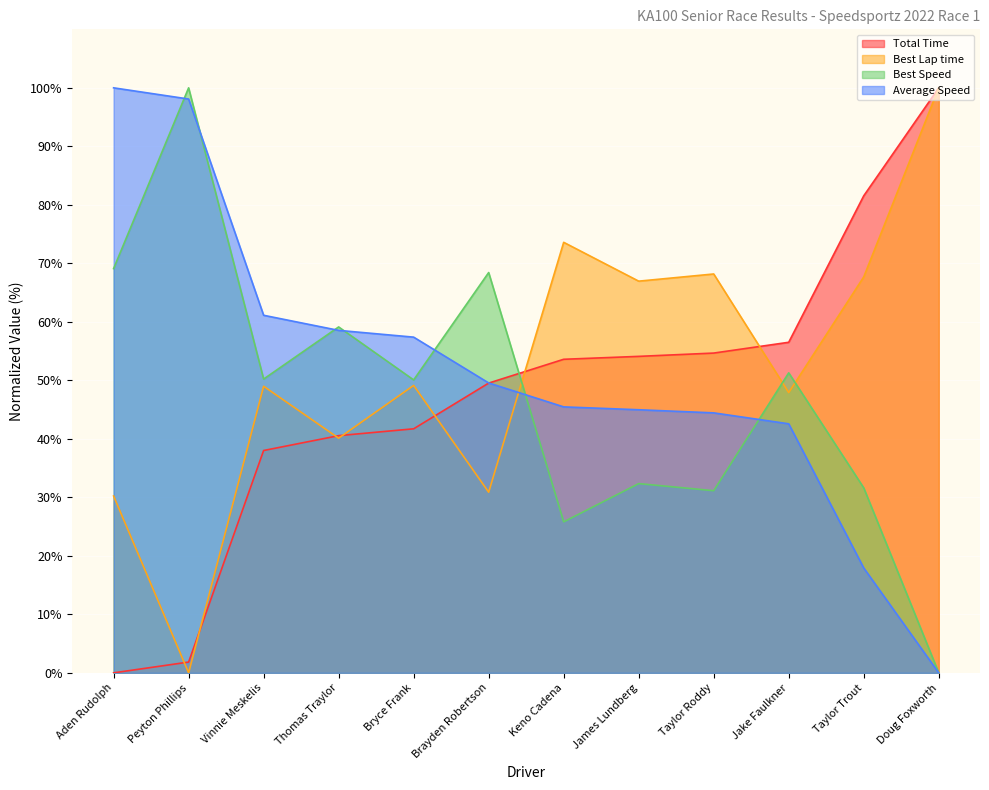

True or false: Best Speed and Best Lap time cross at least once.

True